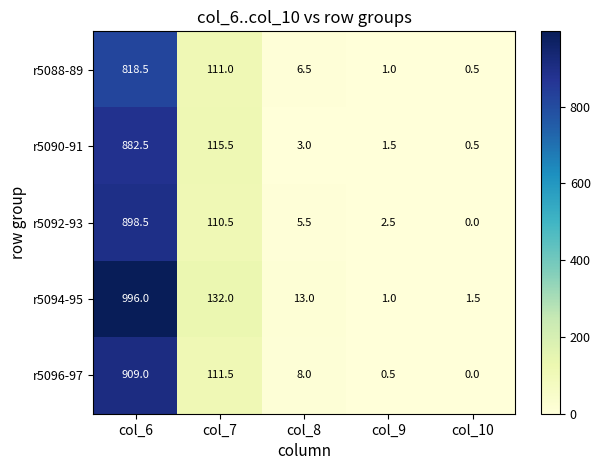

Rank the series by their maximum value, from lowest to highest.

r5088-89, r5090-91, r5092-93, r5096-97, r5094-95